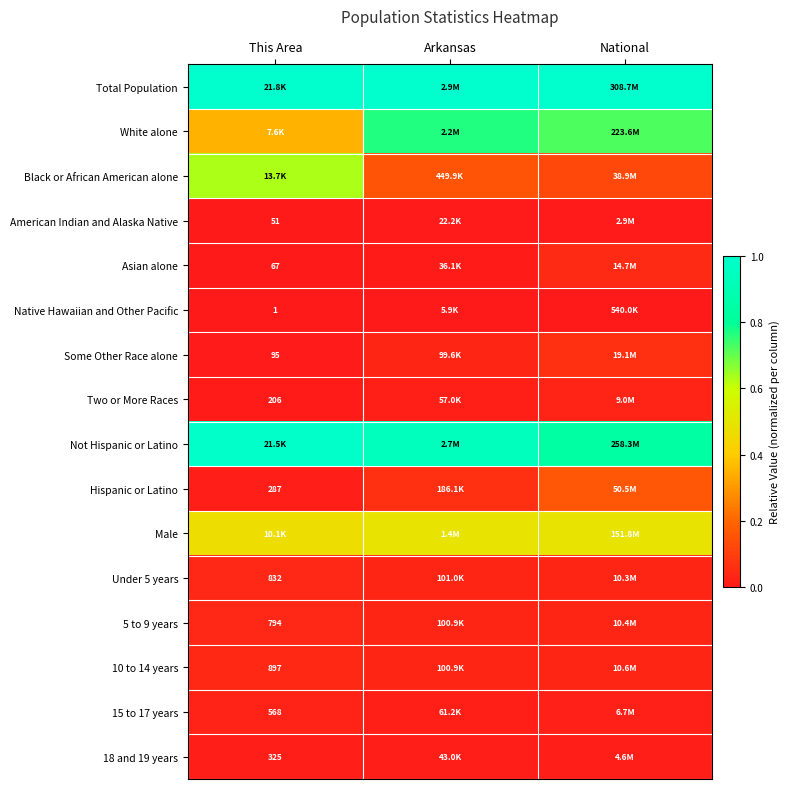

The value of 5 to 9 years at Arkansas is 0.0. True or false?

True